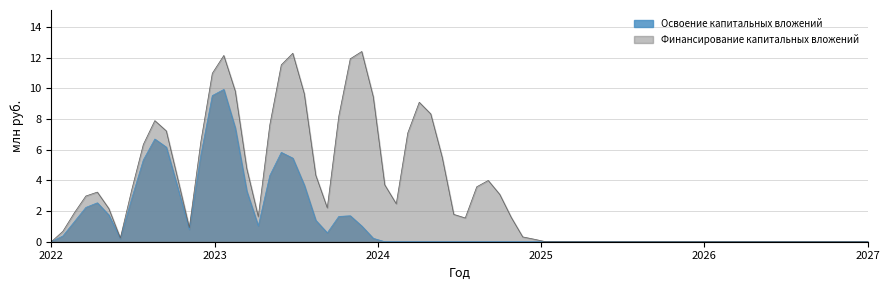

Count the number of categories in the chart.

72